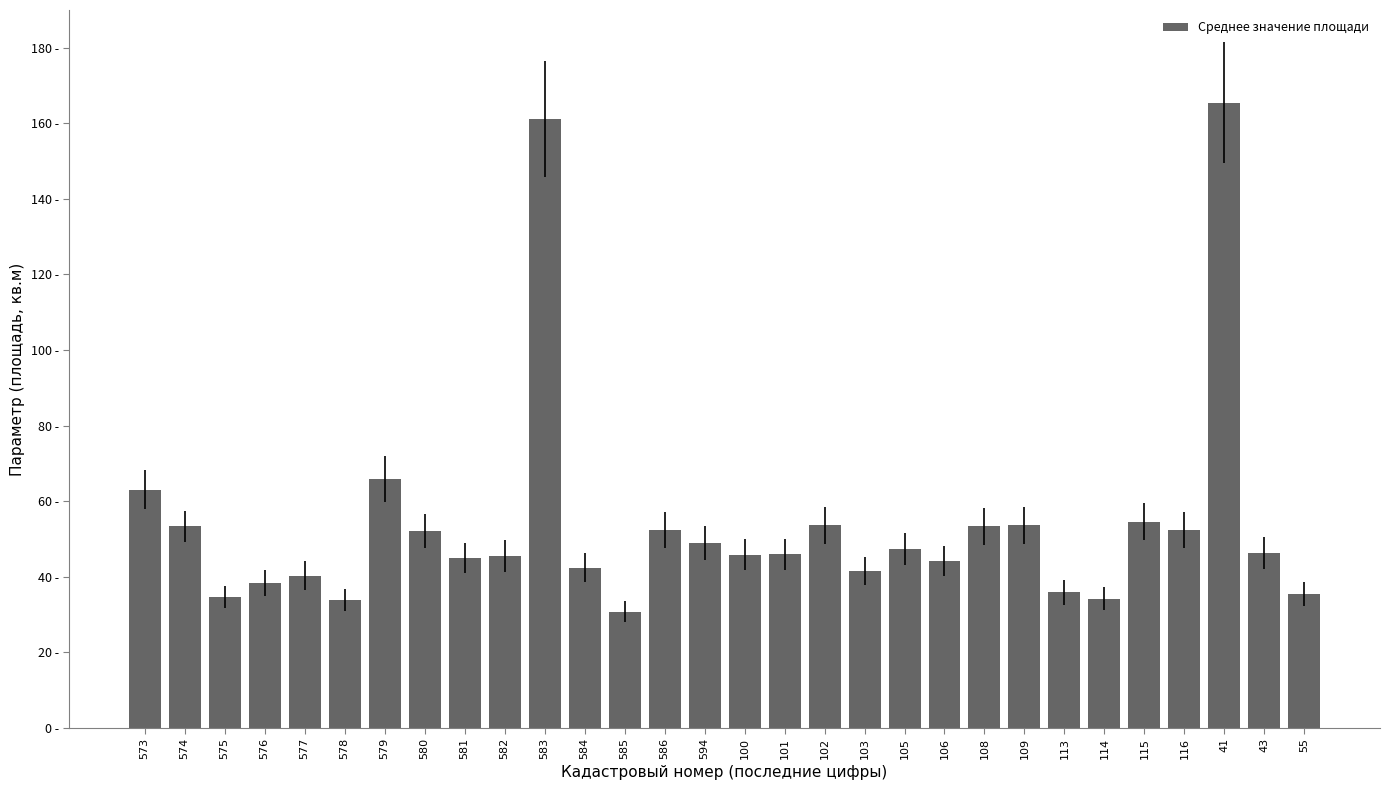

Are the bars horizontal?

No